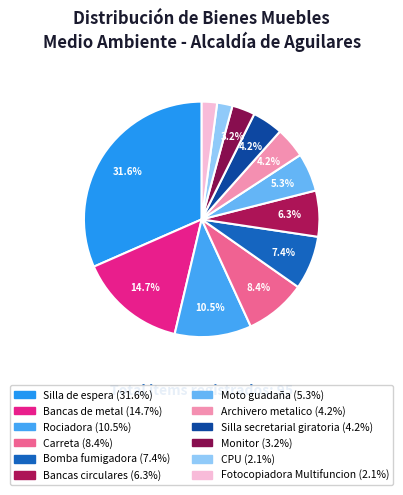

How many slices are in this pie chart?

12